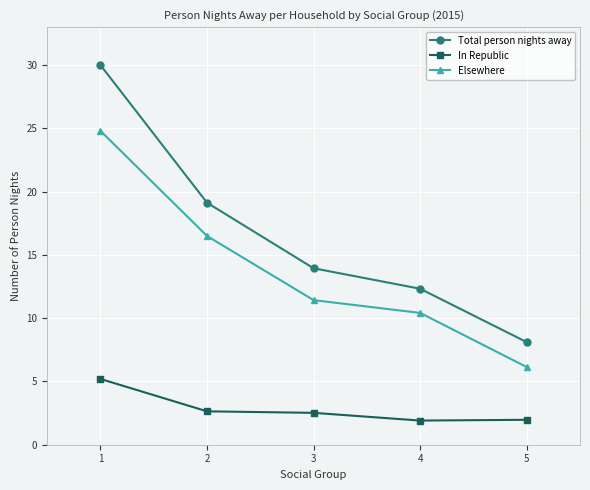

At 1, list the series in order from largest to smallest.

Total person nights away, Elsewhere, In Republic